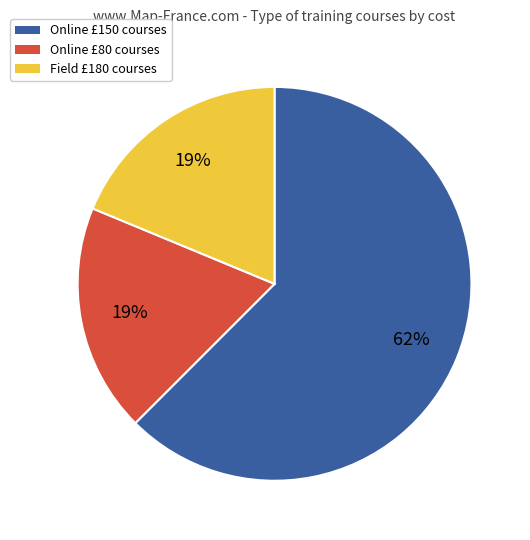

Approximately how many times larger is the value at Online £150 courses compared to Online £80 courses?

3.3